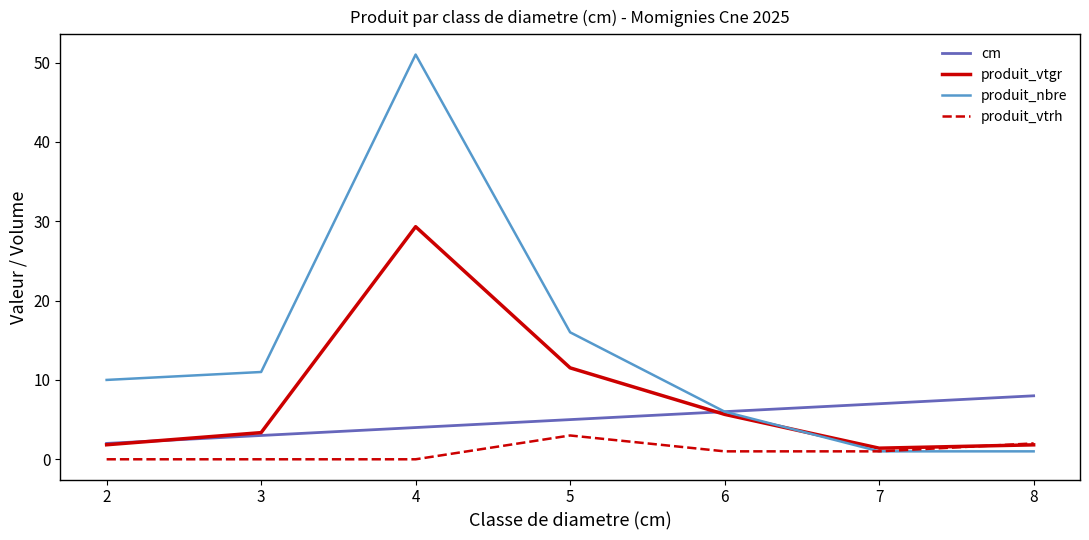

Between 2 and 5, which series saw the biggest shift?

produit_vtgr